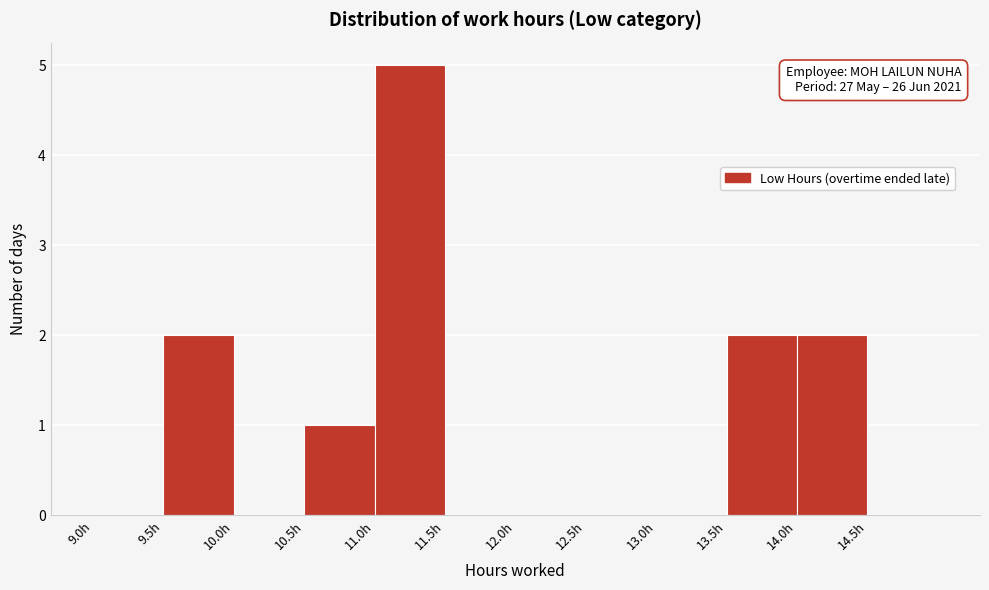

Over which range of the x-axis is the bar tallest?

11.0 to 11.5